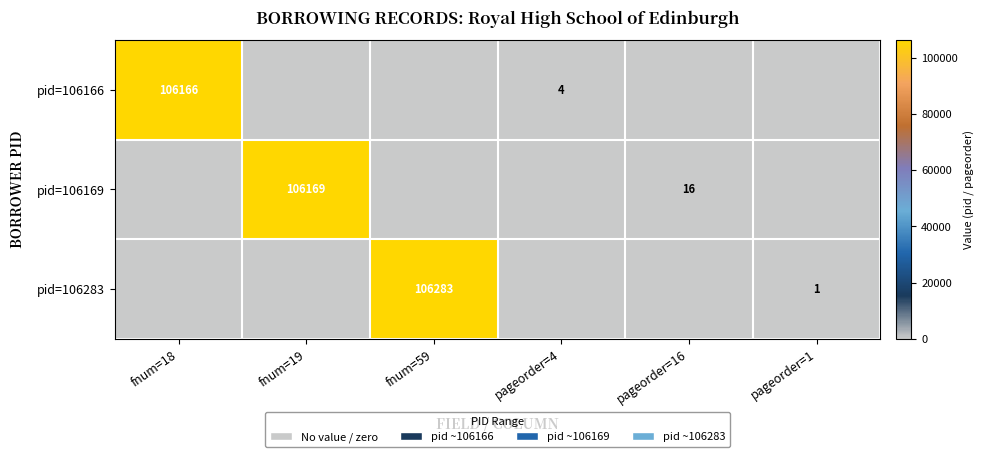

Is the value of pid=106166 at fnum=18 greater than the value of pid=106169 at fnum=19?

No